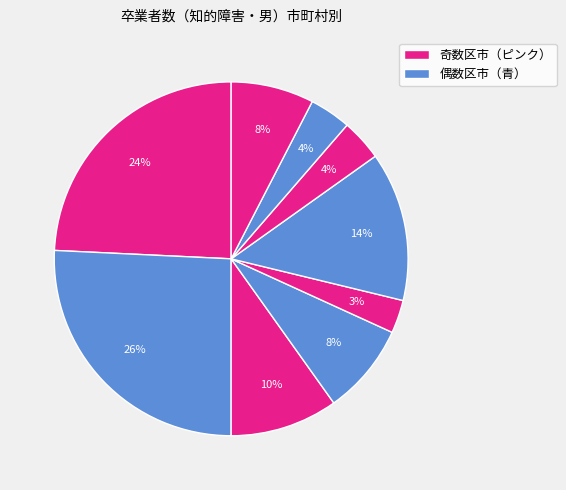

Count the number of slices in the pie.

9